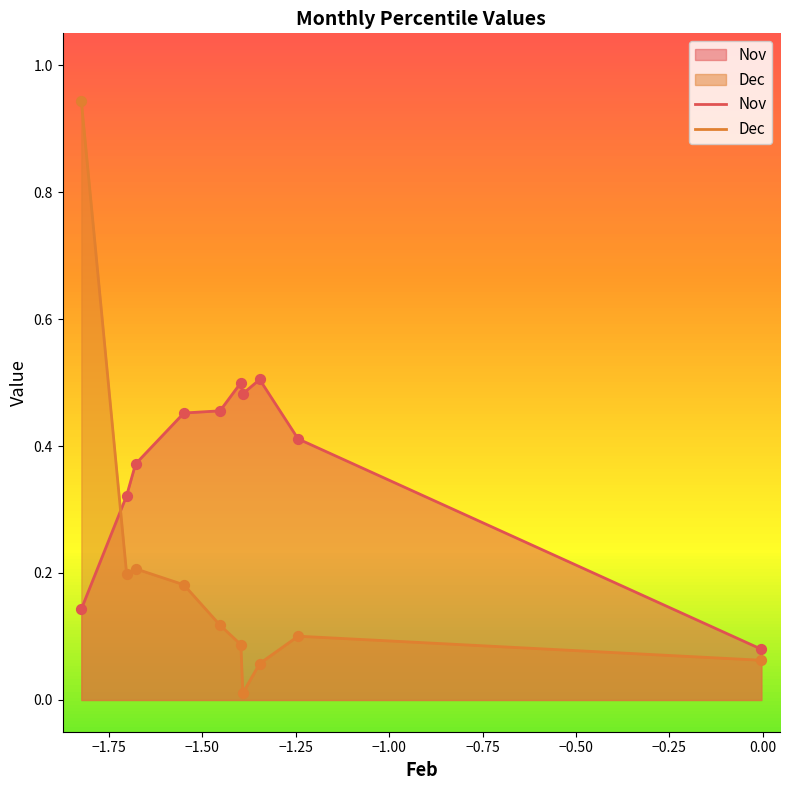

What are all the series names shown in the legend?

Nov, Dec